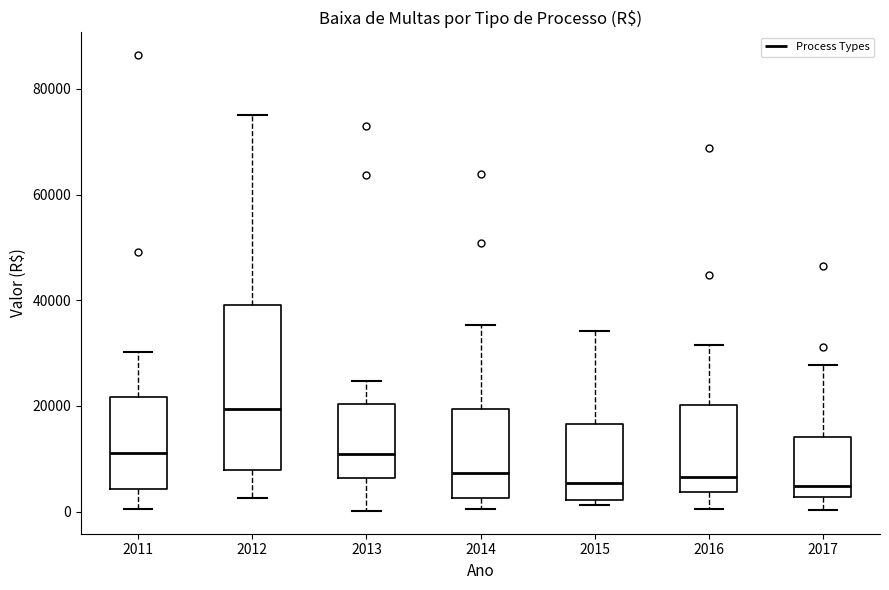

Reading left to right, read every box against the y-axis: the position of its median line, the range the box covers, and the ends of its whiskers. The values are not printed on the chart, so give them approximately, as read against the axis.

2011: median 12000, box 4000 to 22000, whiskers 0 to 30000
2012: median 20000, box 8000 to 40000, whiskers 2000 to 76000
2013: median 10000, box 6000 to 20000, whiskers 0 to 24000
2014: median 8000, box 2000 to 20000, whiskers 0 to 36000
2015: median 6000, box 2000 to 16000, whiskers 2000 (just below the box's lower edge) to 34000
2016: median 6000, box 4000 to 20000, whiskers 0 to 32000
2017: median 4000, box 2000 to 14000, whiskers 0 to 28000